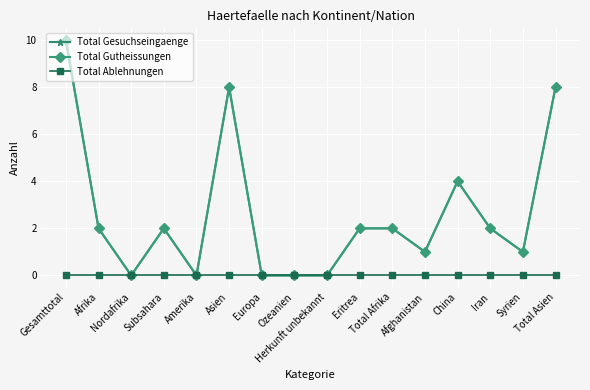

Reading left to right, extract all data points from this chart.

Total Gesuchseingaenge: 10	2	0	2	0	8	0	0	0	2	2	1	4	2	1	8
Total Gutheissungen: 10	2	0	2	0	8	0	0	0	2	2	1	4	2	1	8
Total Ablehnungen: 0	0	0	0	0	0	0	0	0	0	0	0	0	0	0	0